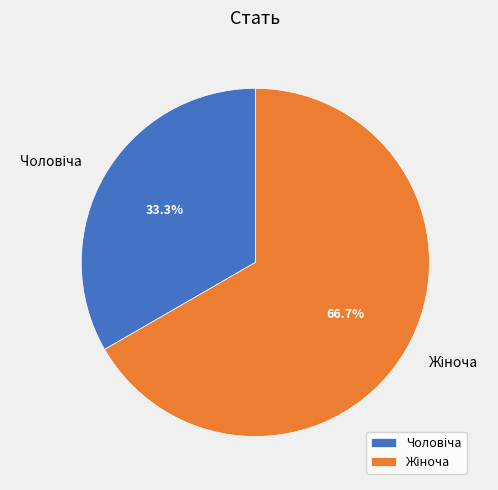

Is there a majority slice in this chart?

Yes